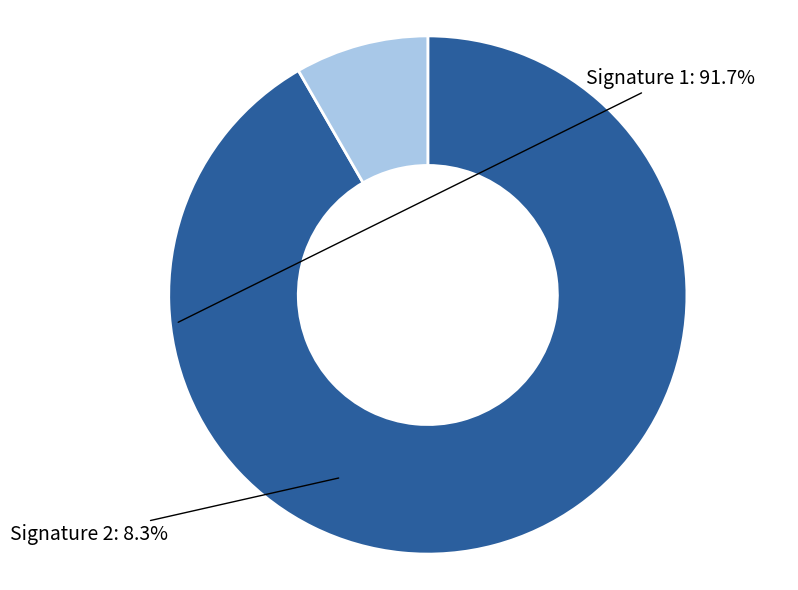

Does any single category account for the majority?

Yes